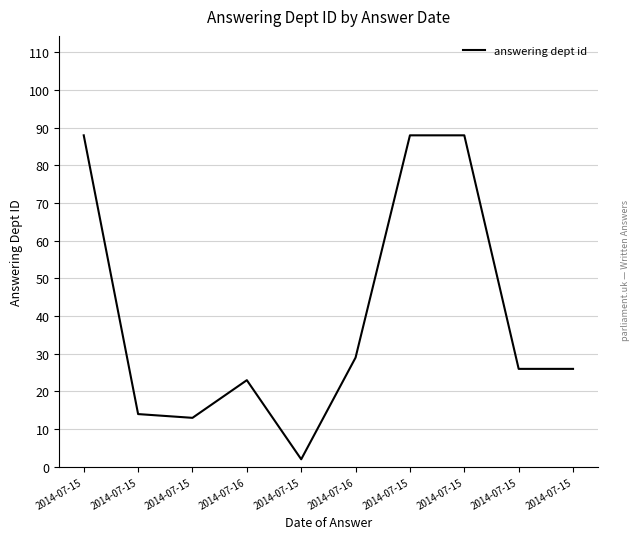

What is the difference between the values at 2014-07-16 and 2014-07-15?

59